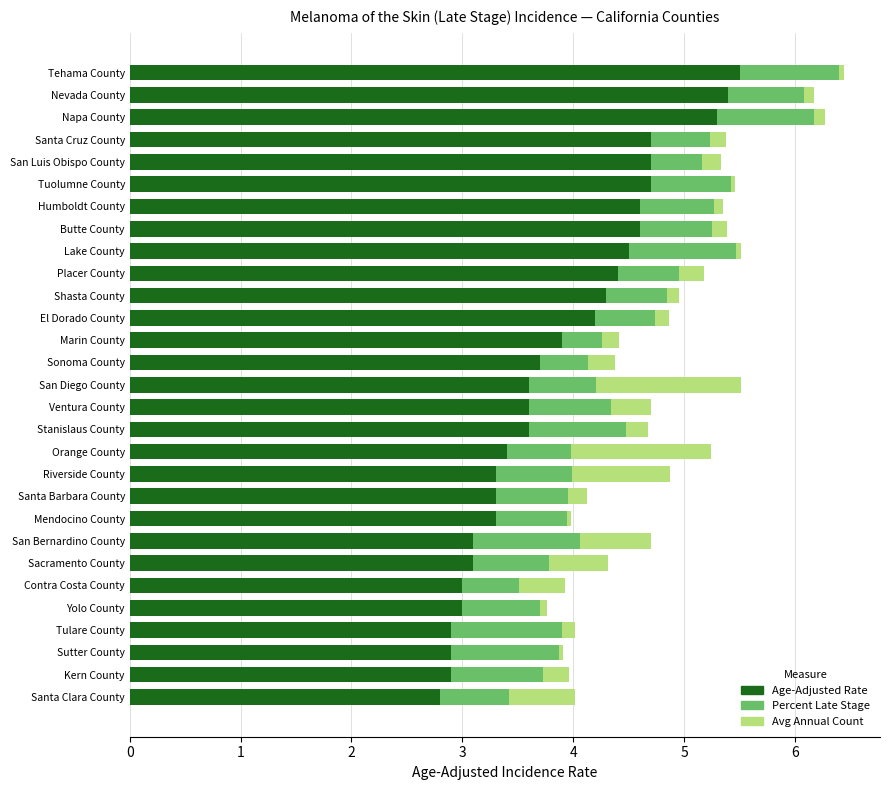

What is the total value across all series at San Bernardino County?

4.7